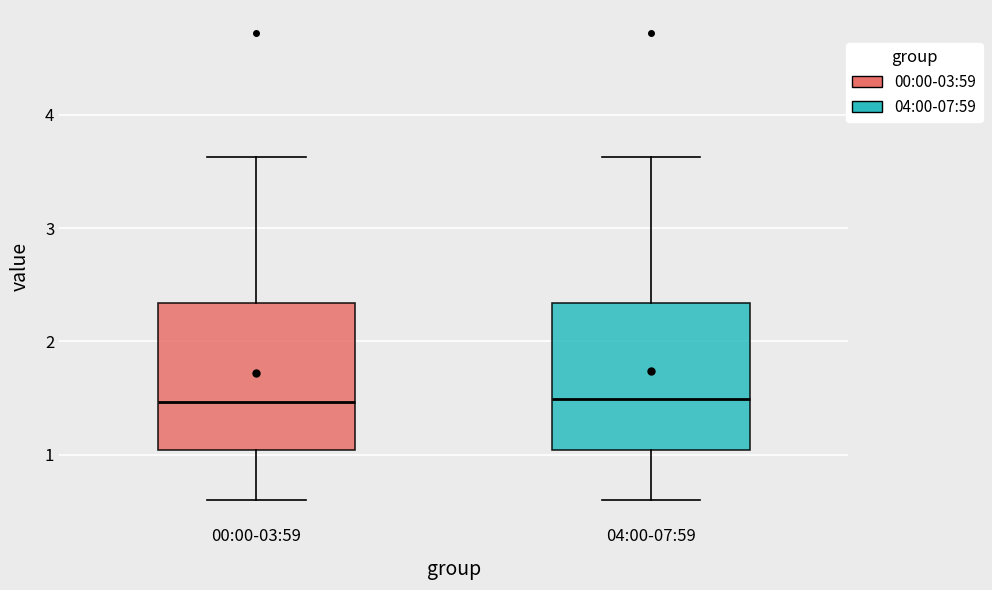

Reading left to right, read every box against the y-axis: the position of its median line, the range the box covers, and the ends of its whiskers. The values are not printed on the chart, so give them approximately, as read against the axis.

00:00-03:59: median 1.5, box 1.0 to 2.3, whiskers 0.6 to 3.6
04:00-07:59: median 1.5, box 1.0 to 2.3, whiskers 0.6 to 3.6